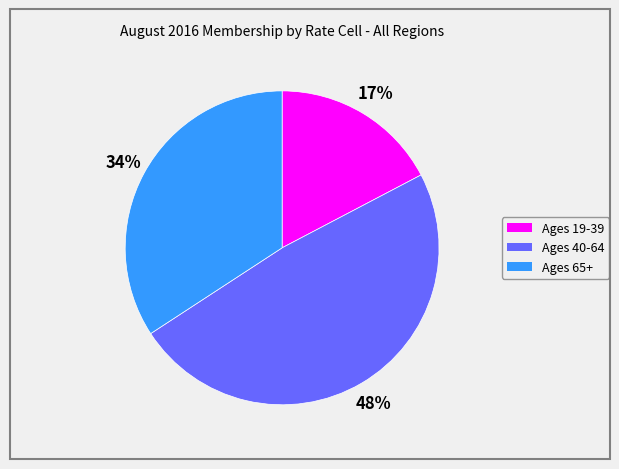

Is it true that Ages 65+ is 29% of the pie?

False